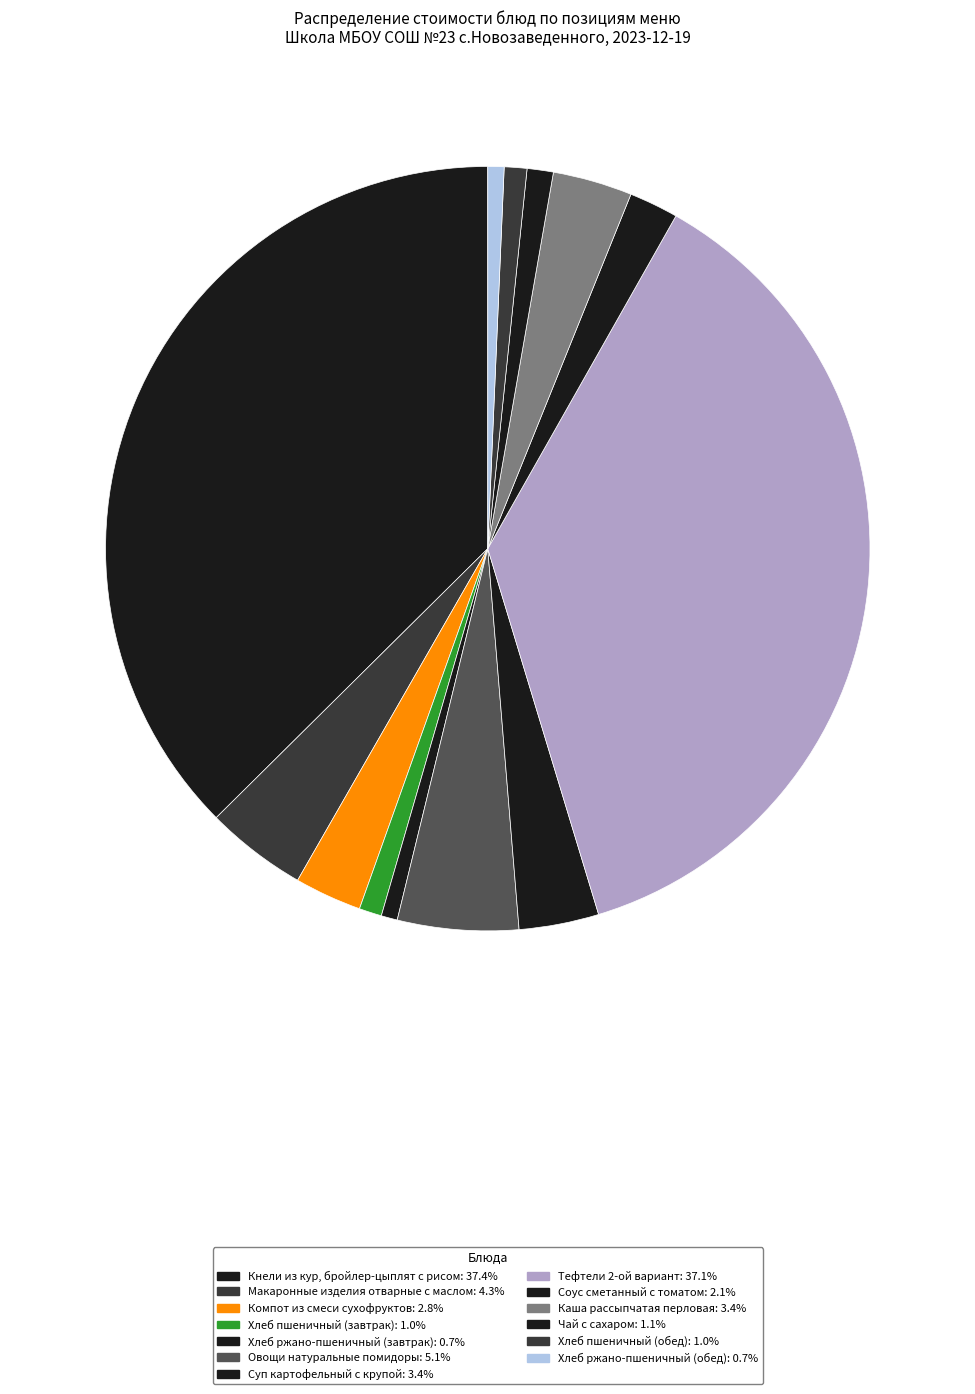

What is the change in value from Чай с сахаром to Хлеб ржано-пшеничный (обед)?

-0.8